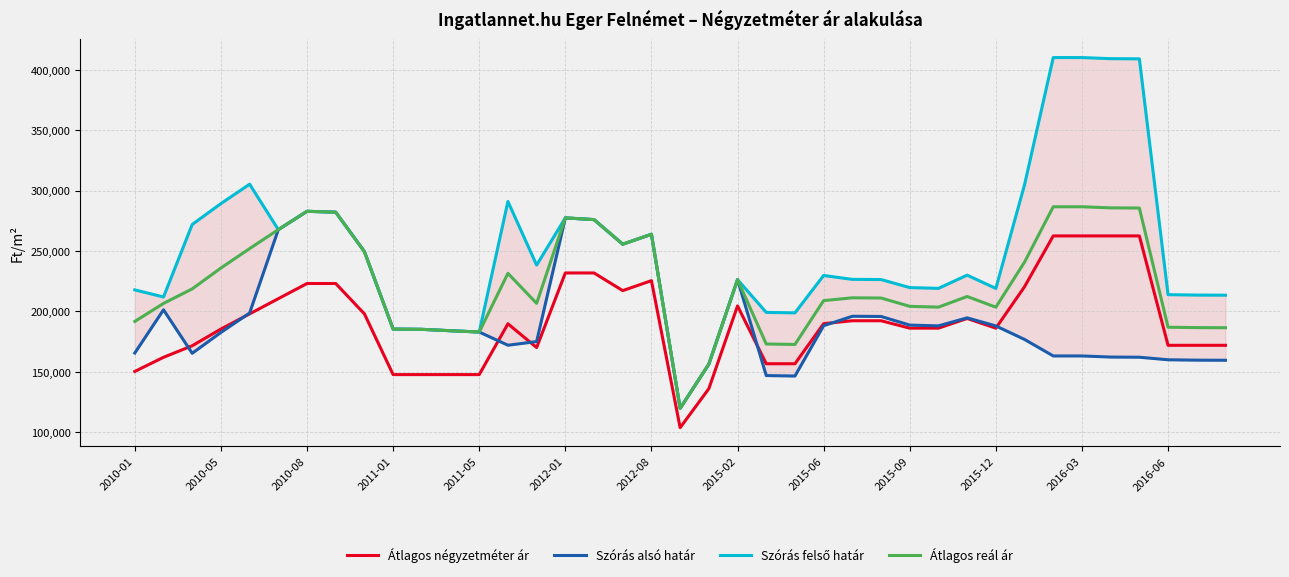

True or false: Átlagos négyzetméter ár and Átlagos reál ár intersect in this chart.

False